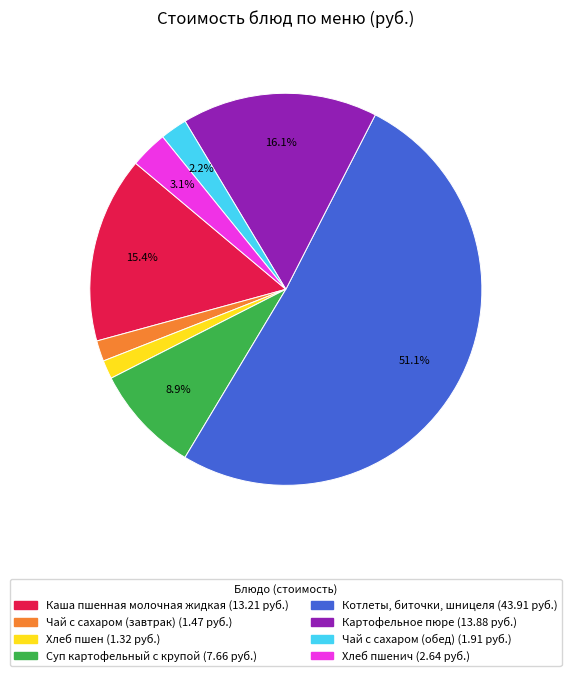

Does any single category account for the majority?

Yes